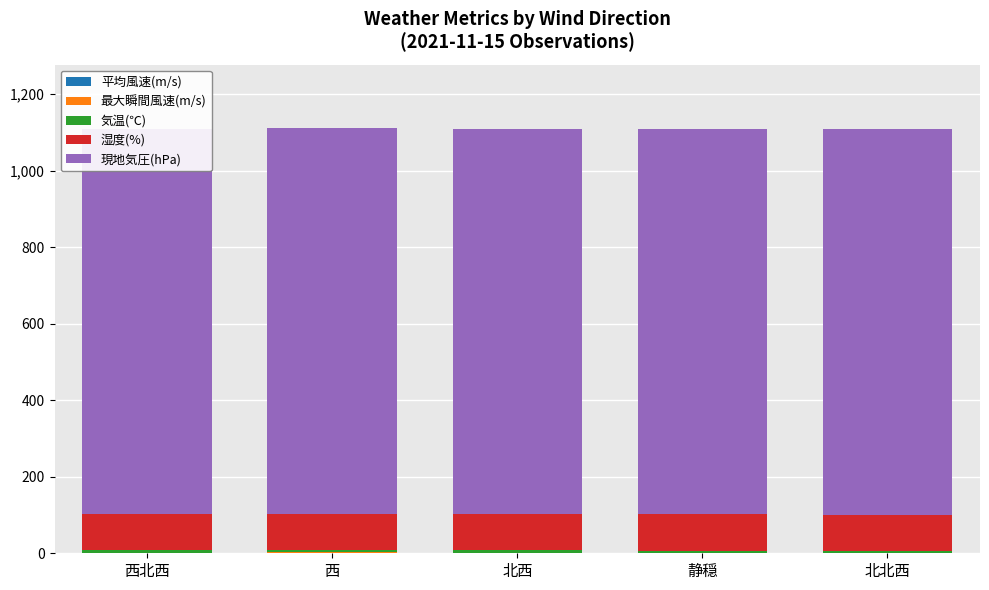

What are all the series names shown in the legend?

平均風速(m/s), 最大瞬間風速(m/s), 気温(℃), 湿度(%), 現地気圧(hPa)